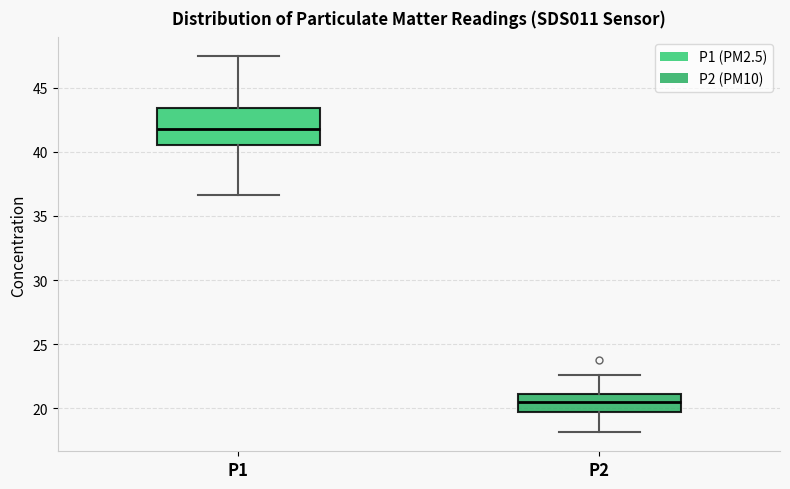

Reading left to right, read every box against the y-axis: the position of its median line, the range the box covers, and the ends of its whiskers. The values are not printed on the chart, so give them approximately, as read against the axis.

P1: median 42.0, box 40.5 to 43.5, whiskers 36.5 to 47.5
P2: median 20.5, box 19.5 to 21.0, whiskers 18.0 to 22.5